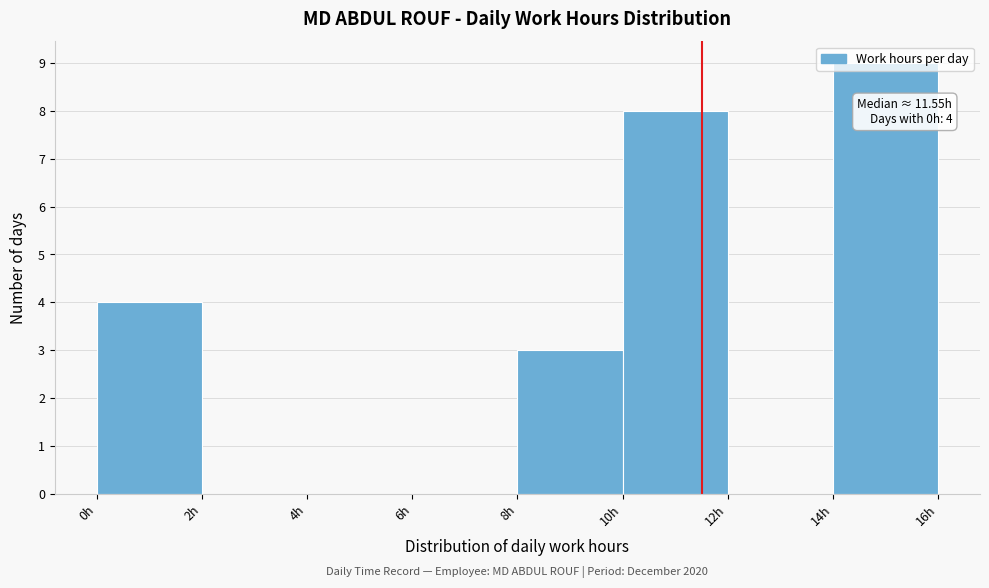

Which range on the x-axis has the tallest bar?

14 to 16